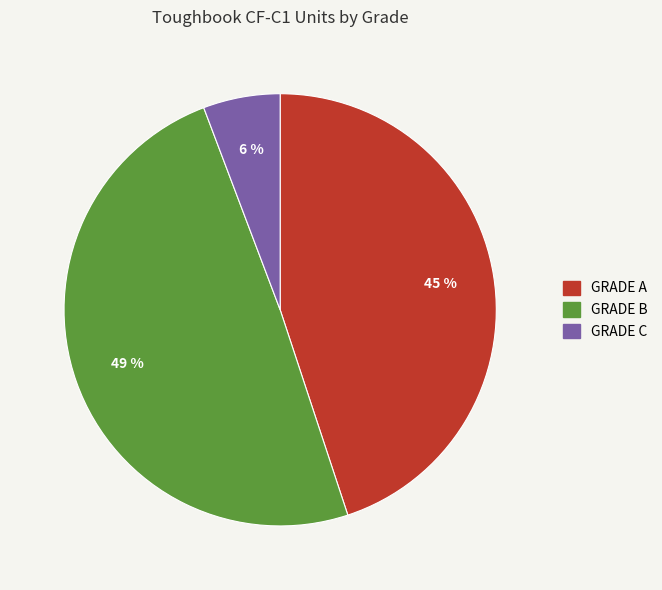

What is the ratio of the value at GRADE C to the value at GRADE B?

0.1